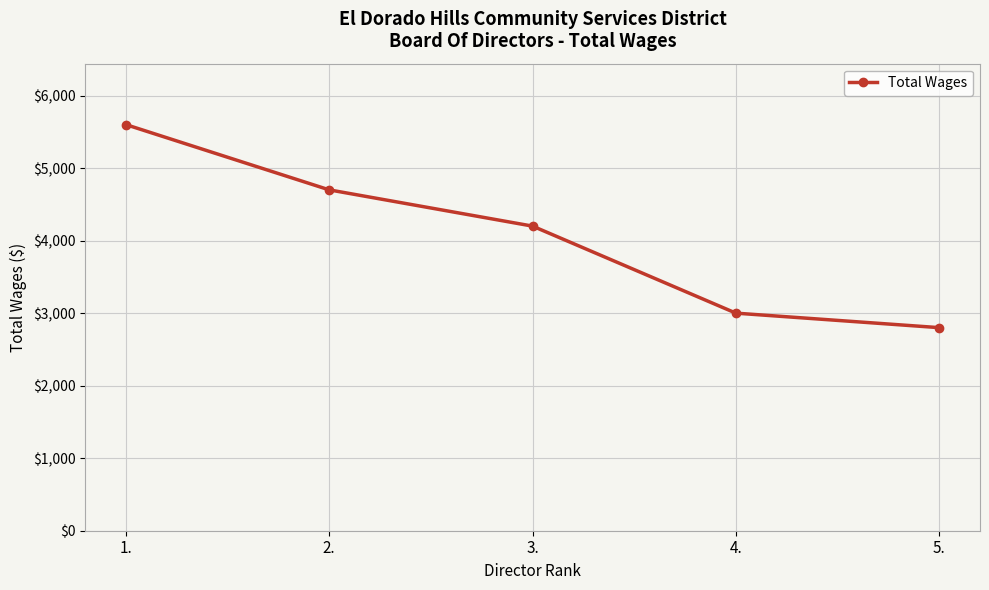

List the labels in order of value, largest first.

1., 2., 3., 4., 5.